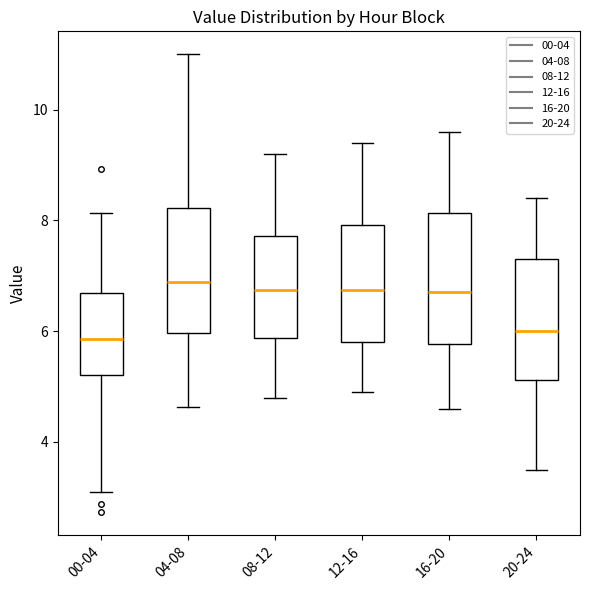

Where is the lower edge of the box for 16-20 on the y-axis? The values are not printed on the chart, so give them approximately, as read against the axis.

5.8